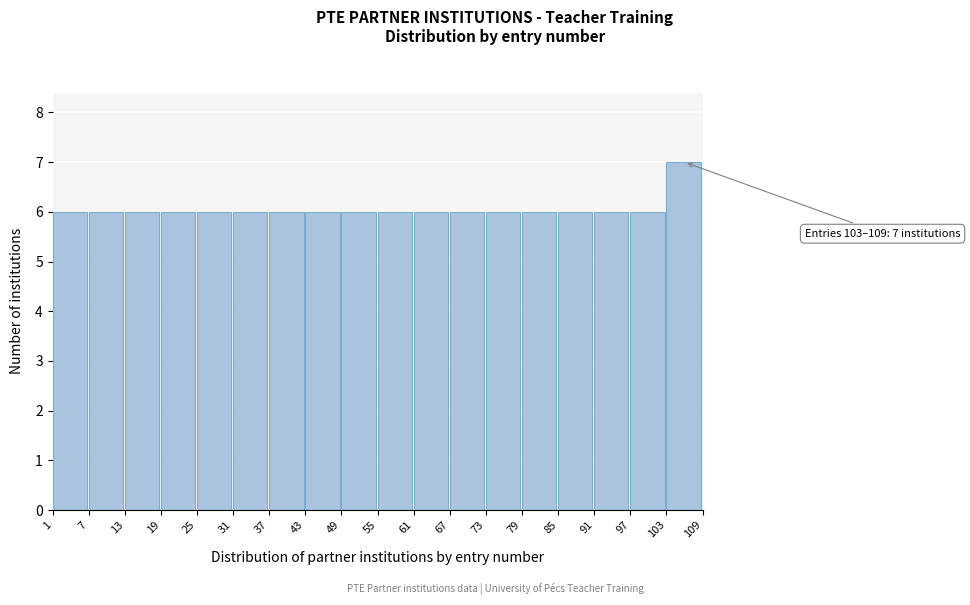

Over which range of the x-axis is the bar tallest?

103 to 109